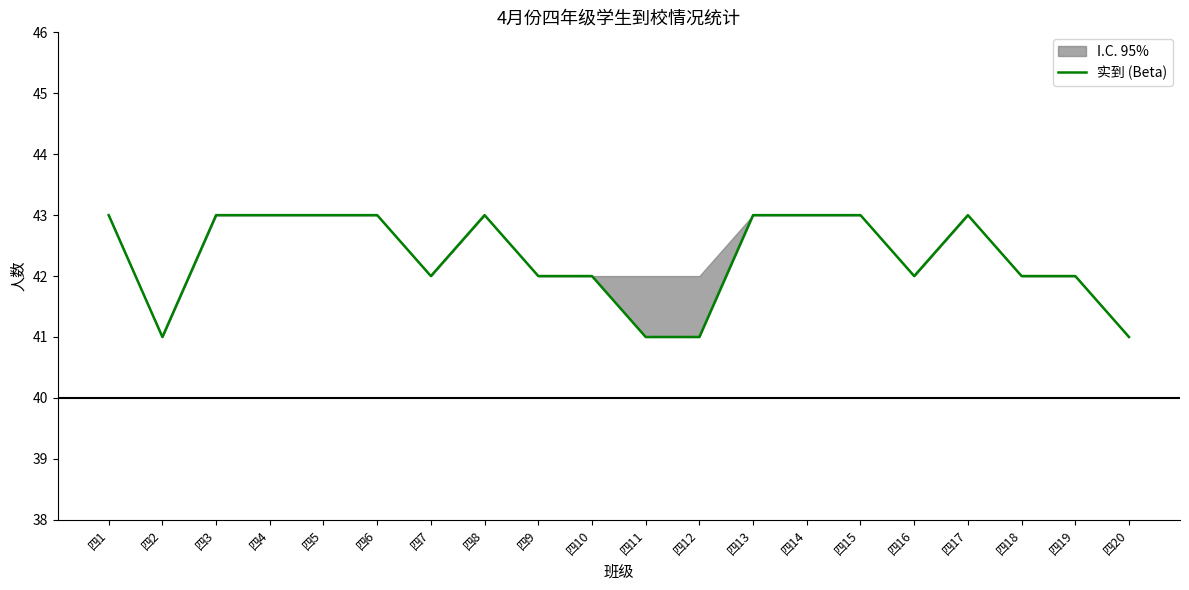

Reading left to right, list all the values displayed in this chart.

四1=43	四2=41	四3=43	四4=43	四5=43	四6=43	四7=42	四8=43	四9=42	四10=42	四11=41	四12=41	四13=43	四14=43	四15=43	四16=42	四17=43	四18=42	四19=42	四20=41